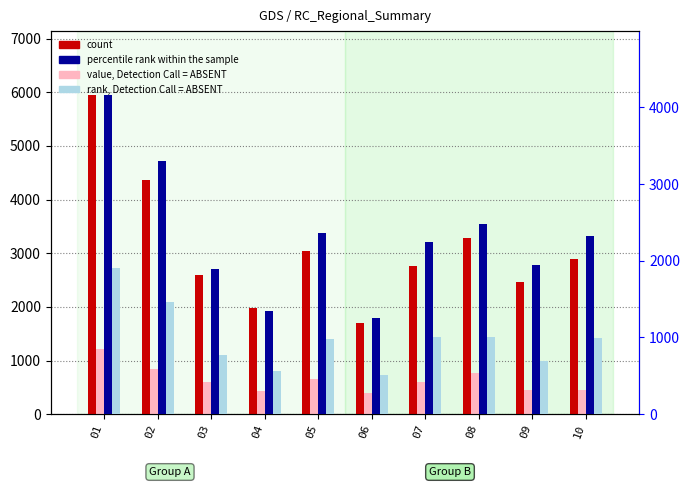

What value does the percentile rank within the sample series have at 10, to the nearest 100?

2300